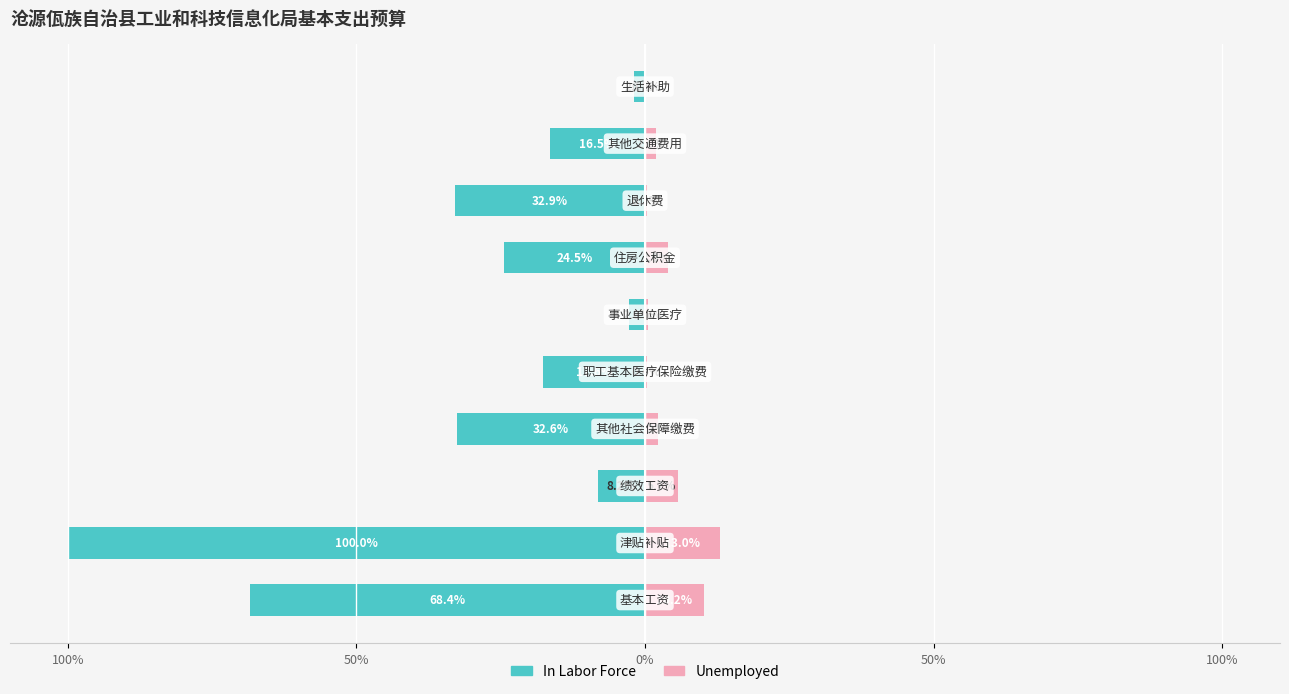

Which series has the widest spread of values?

In Labor Force